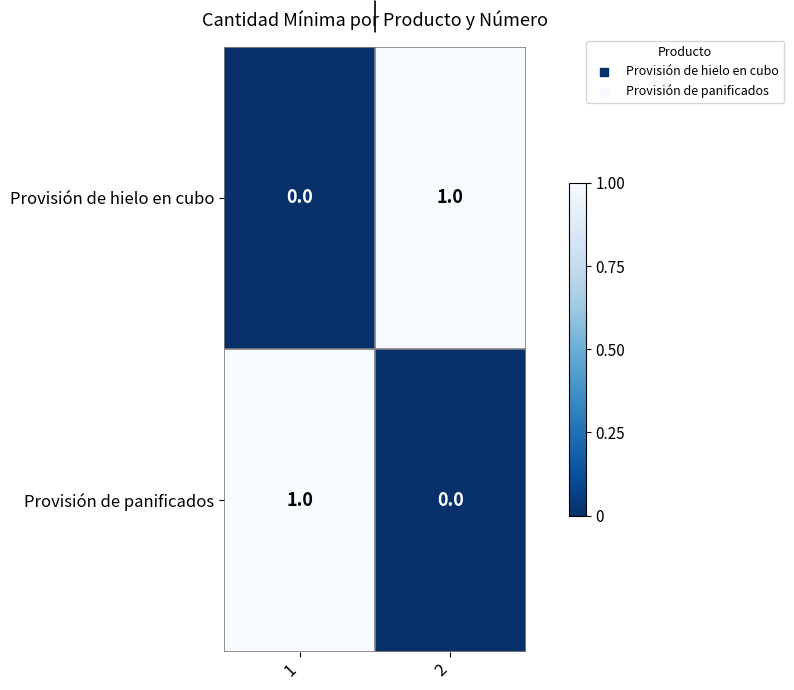

The value of Provisión de hielo en cubo at 2 is 1. True or false?

True